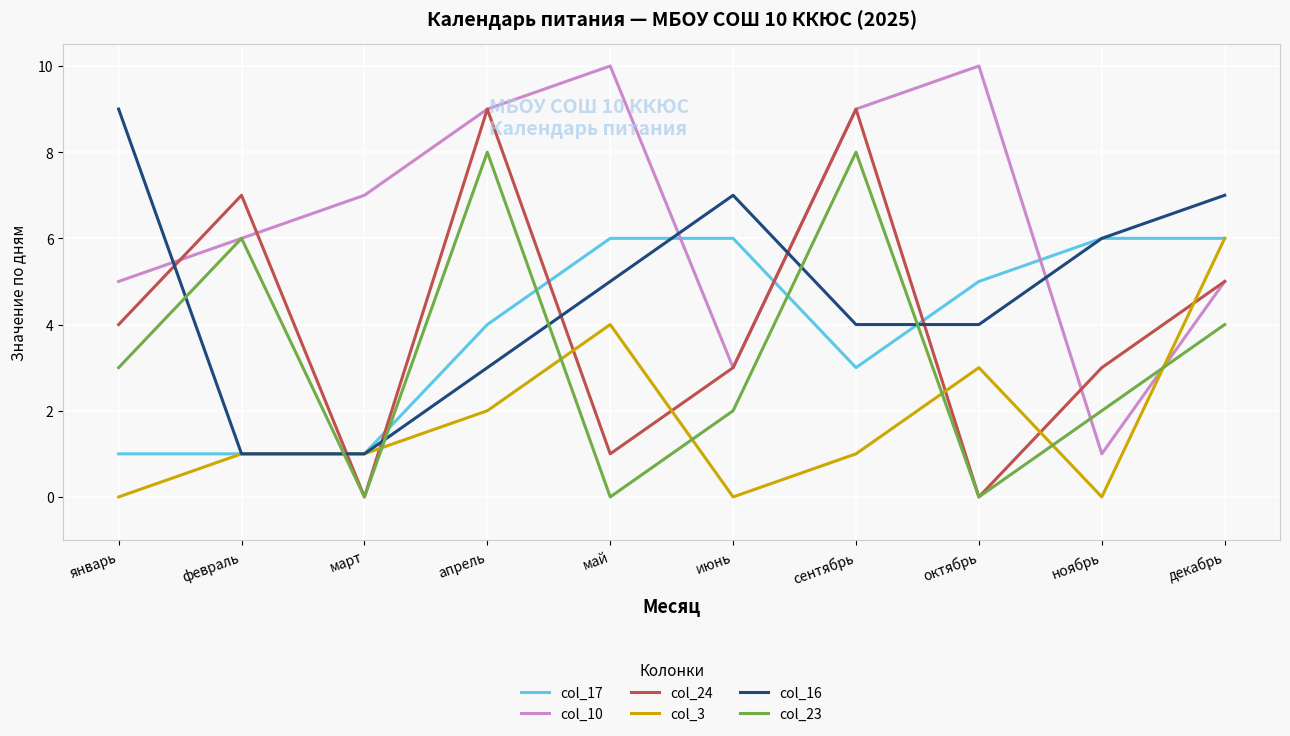

True or false: col_24 has a value of 4 at июнь.

False